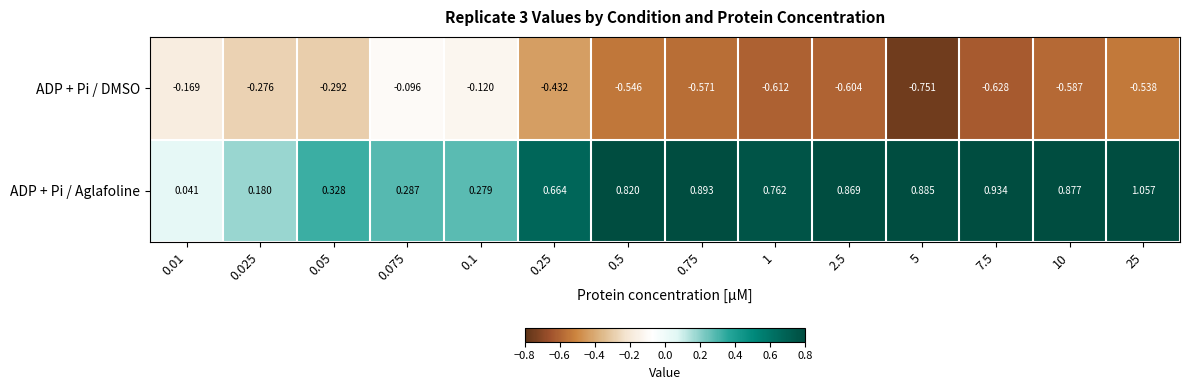

Is the value of ADP + Pi / DMSO at 0.75 greater than the value of ADP + Pi / Aglafoline at 0.01?

No